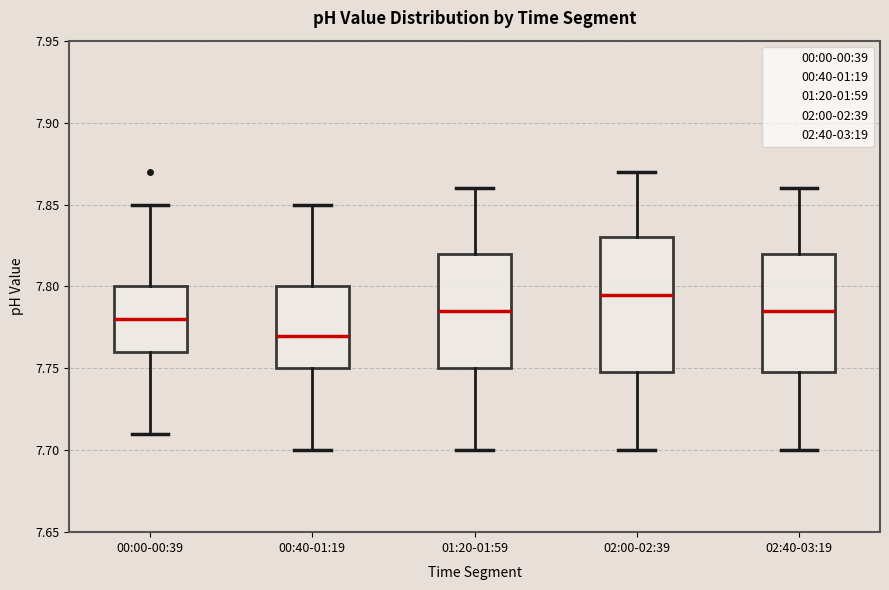

Reading left to right, read every box against the y-axis: the position of its median line, the range the box covers, and the ends of its whiskers. The values are not printed on the chart, so give them approximately, as read against the axis.

00:00-00:39: median 7.780, box 7.760 to 7.800, whiskers 7.710 to 7.850
00:40-01:19: median 7.770, box 7.750 to 7.800, whiskers 7.700 to 7.850
01:20-01:59: median 7.785, box 7.750 to 7.820, whiskers 7.700 to 7.860
02:00-02:39: median 7.795, box 7.750 to 7.830, whiskers 7.700 to 7.870
02:40-03:19: median 7.785, box 7.750 to 7.820, whiskers 7.700 to 7.860